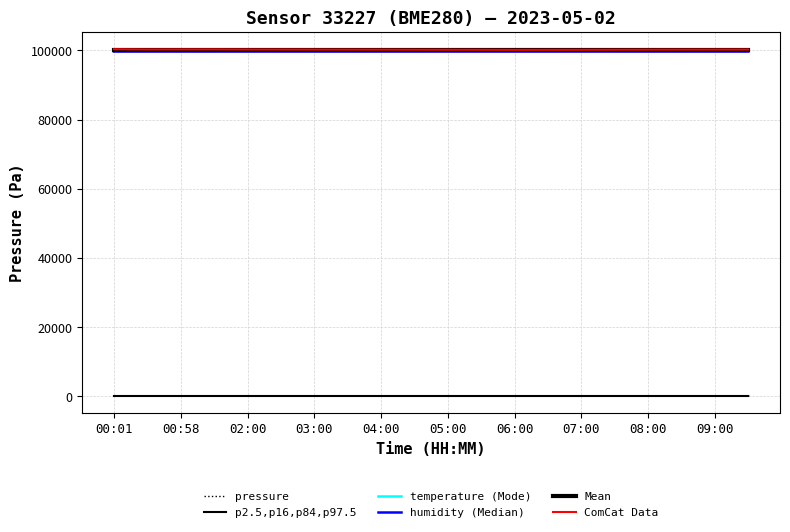

Which series has the widest spread of values?

pressure